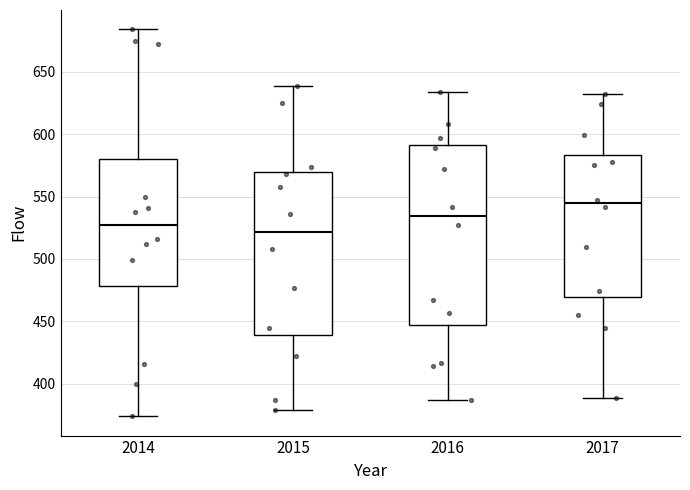

Which box is the tallest, from its lower edge to its upper edge?

2016